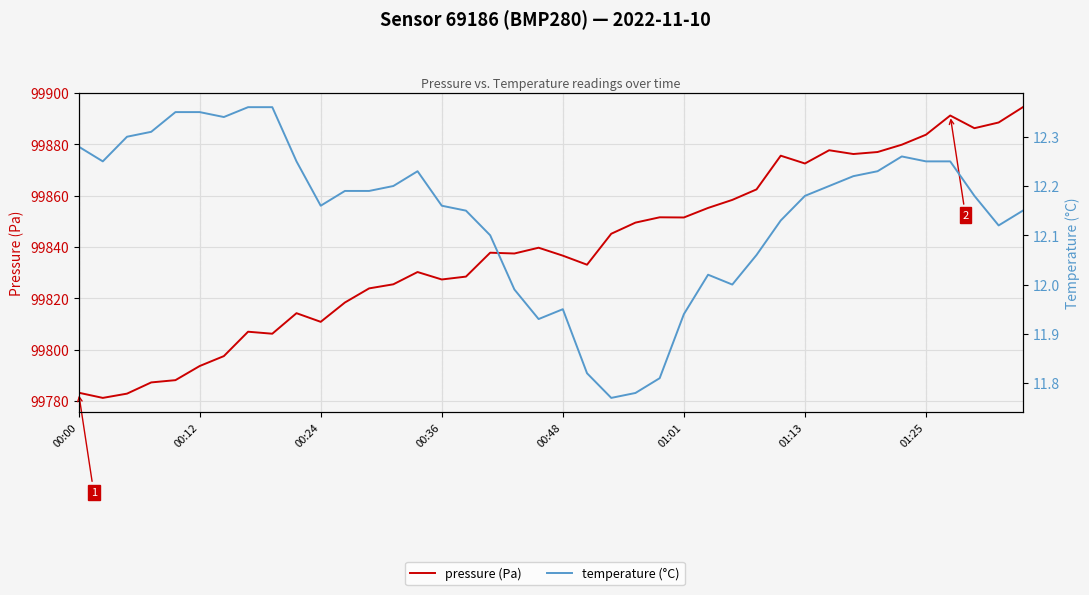

True or false: temperature (°C) and pressure (Pa) cross at least once.

False